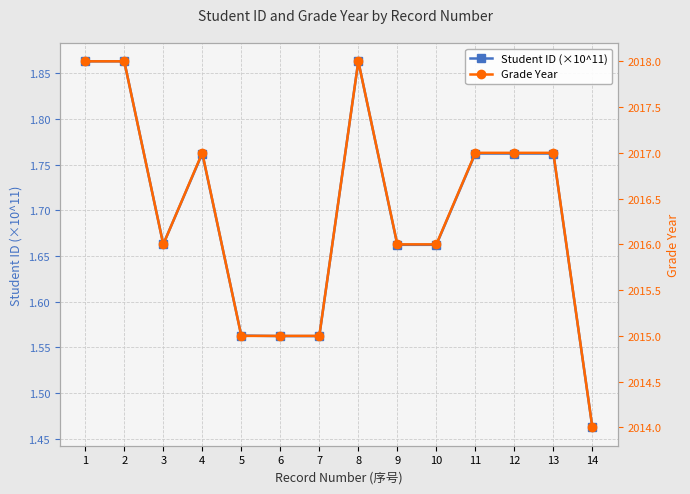

True or false: Student ID (×10^11) has more than 1 points higher than both neighbors.

True